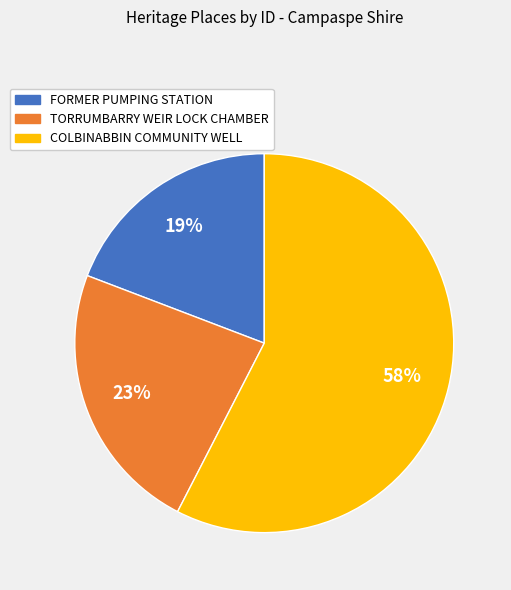

Do COLBINABBIN COMMUNITY WELL and FORMER PUMPING STATION together represent more than half of the pie?

Yes